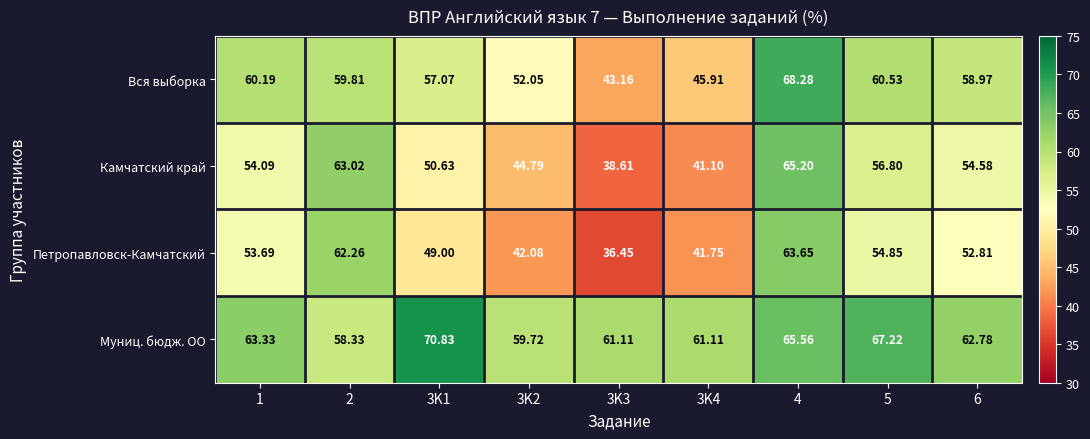

Which series has the largest range (max minus min)?

Петропавловск-Камчатский